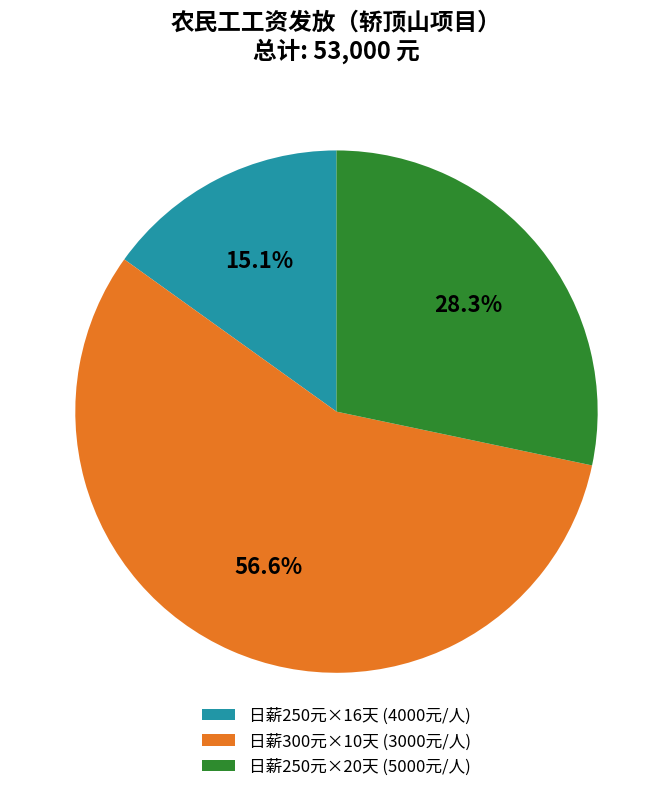

How many segments does this pie chart have?

3